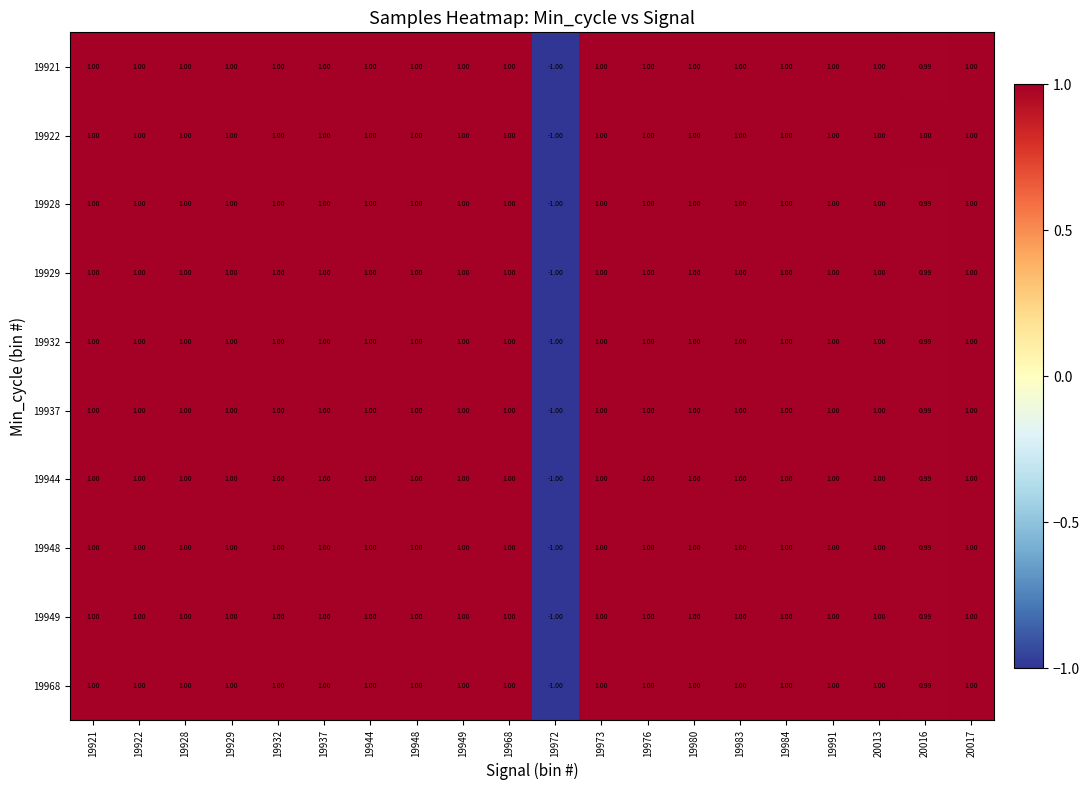

Which category has the lowest value across all series?

19972